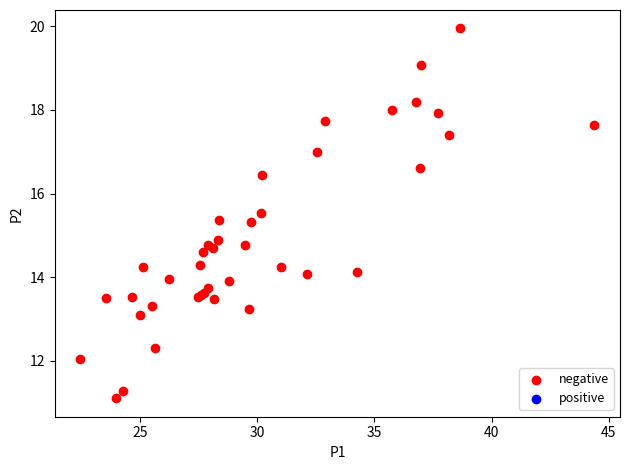

What Y value in the scatter plot is closest to 15?

14.9